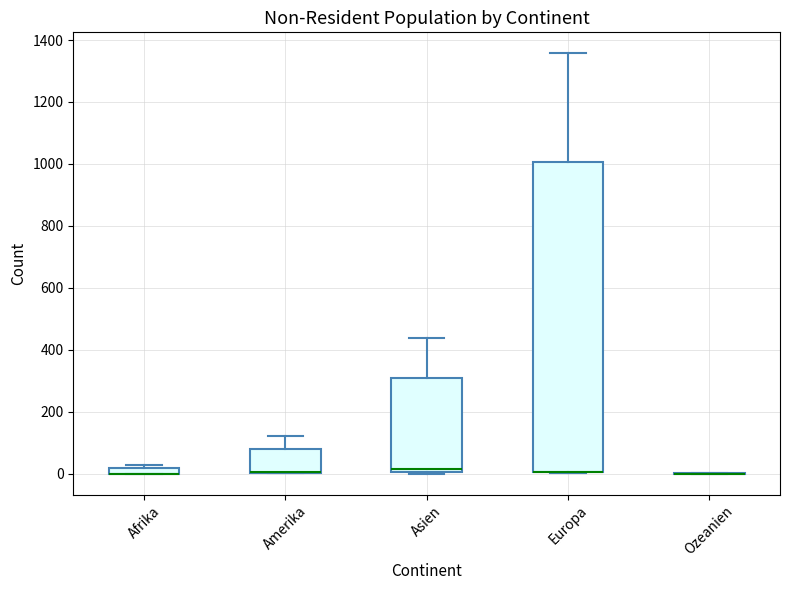

Which box is the tallest, from its lower edge to its upper edge?

Europa